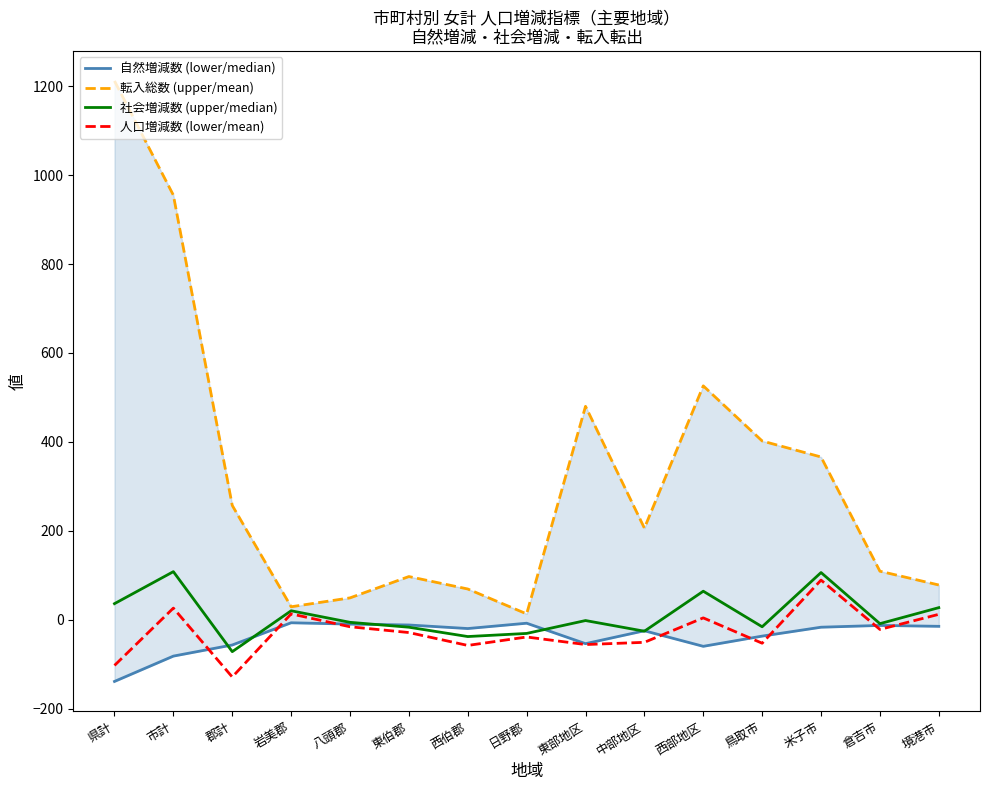

Reading left to right, extract all data points from this chart.

自然増減数 (lower/median): -139	-82	-57	-7	-10	-12	-20	-8	-54	-25	-60	-37	-17	-13	-15
転入総数 (upper/mean): 1212	955	257	29	49	97	69	13	480	206	526	402	366	109	78
社会増減数 (upper/median): 36	108	-72	20	-6	-17	-38	-31	-2	-26	64	-16	106	-9	27
人口増減数 (lower/mean): -103	26	-129	13	-16	-29	-58	-39	-56	-51	4	-53	89	-22	12